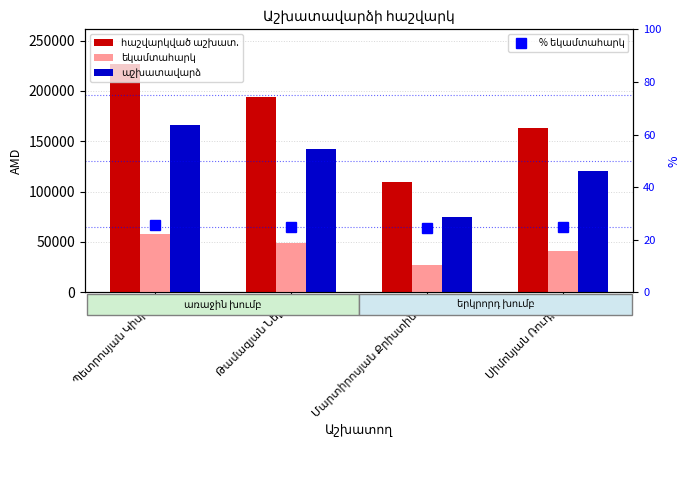

Which series has the largest range (max minus min)?

հաշվարկված աշխատ.